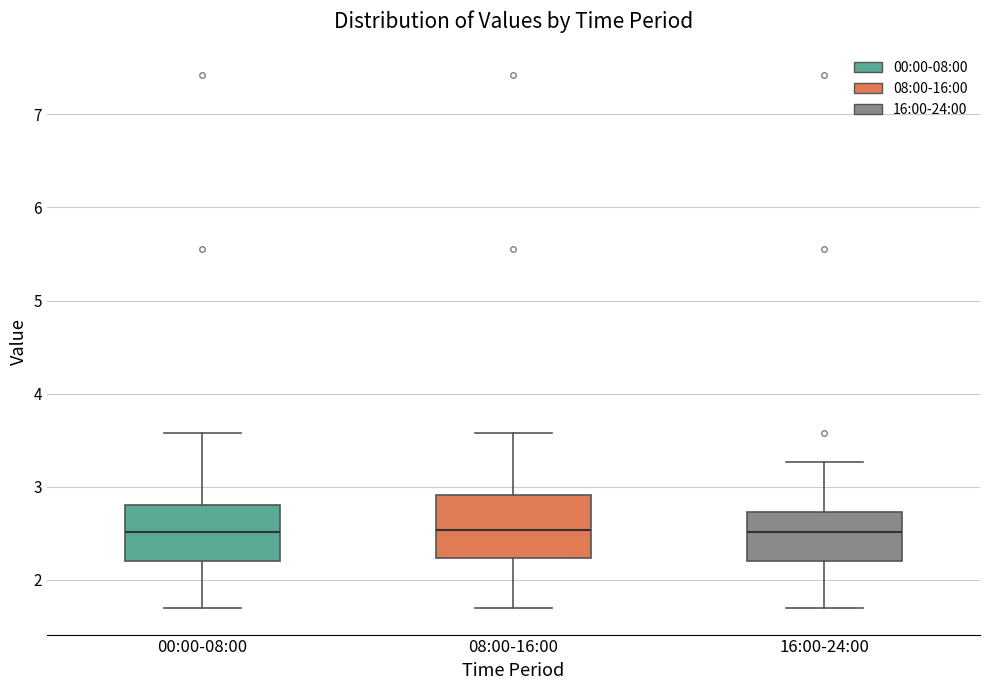

Reading left to right, transcribe this box plot: for each box, give where its median line is, the range the box spans, and where its two whiskers end, as read against the y-axis. The values are not printed on the chart, so give them approximately, as read against the axis.

00:00-08:00: median 2.5, box 2.2 to 2.8, whiskers 1.7 to 3.6
08:00-16:00: median 2.5, box 2.2 to 2.9, whiskers 1.7 to 3.6
16:00-24:00: median 2.5, box 2.2 to 2.7, whiskers 1.7 to 3.3